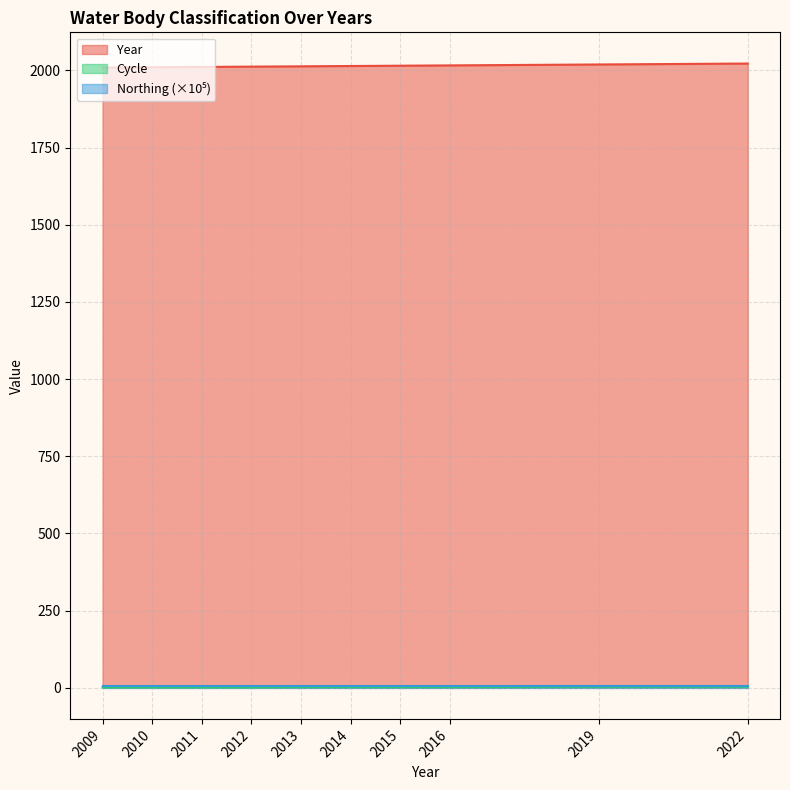

What is the total value across all series at 2015?

2021.0